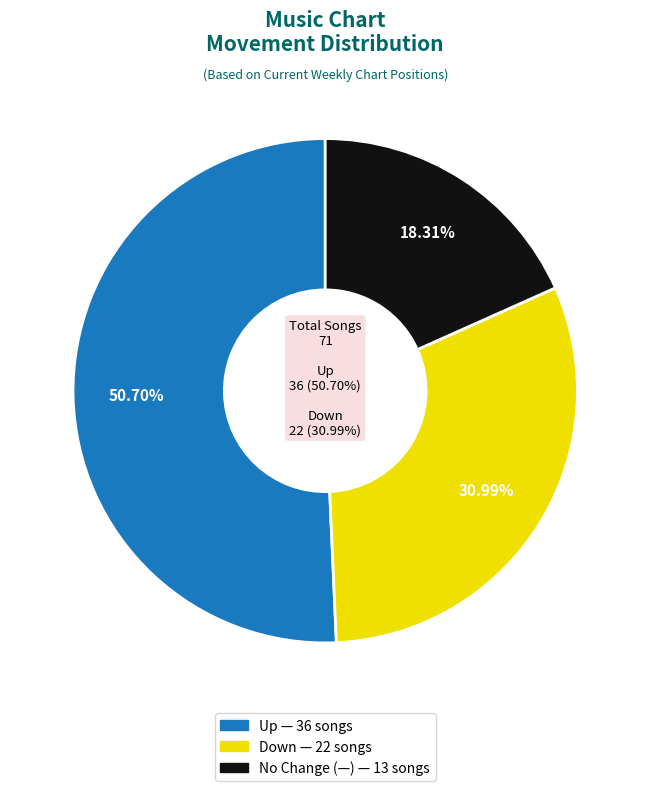

Is it true that down is 42% of the pie?

False